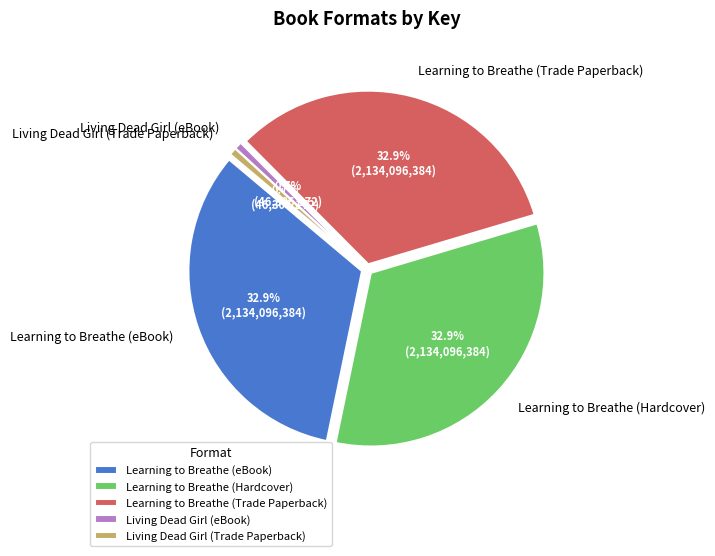

Rank the categories by value from highest to lowest.

Learning to Breathe (eBook), Learning to Breathe (Hardcover), Learning to Breathe (Trade Paperback), Living Dead Girl (eBook), Living Dead Girl (Trade Paperback)